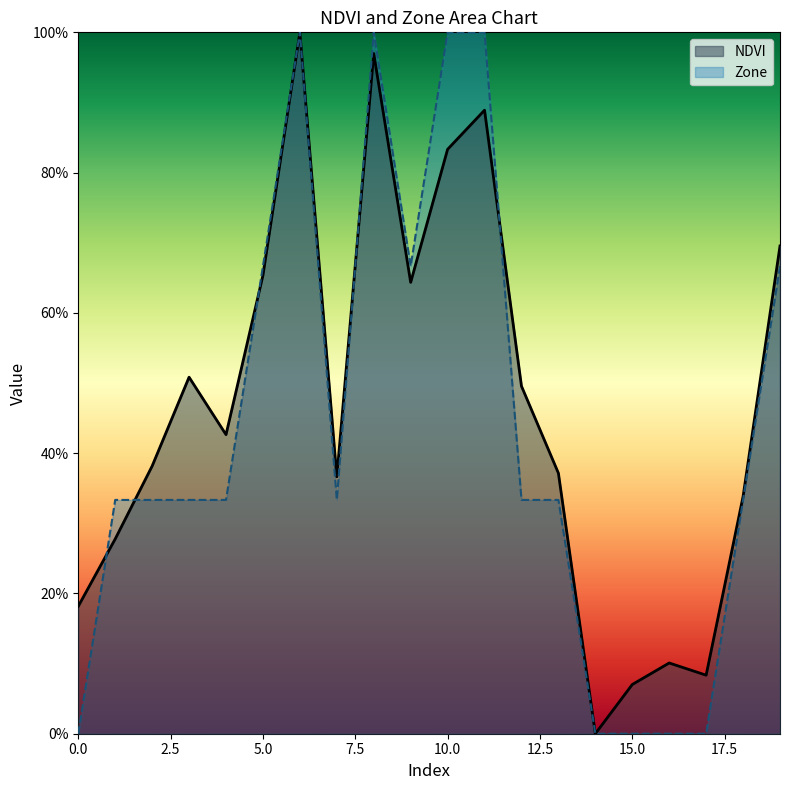

Which series ends up on top after the final intersection of Zone and NDVI?

NDVI